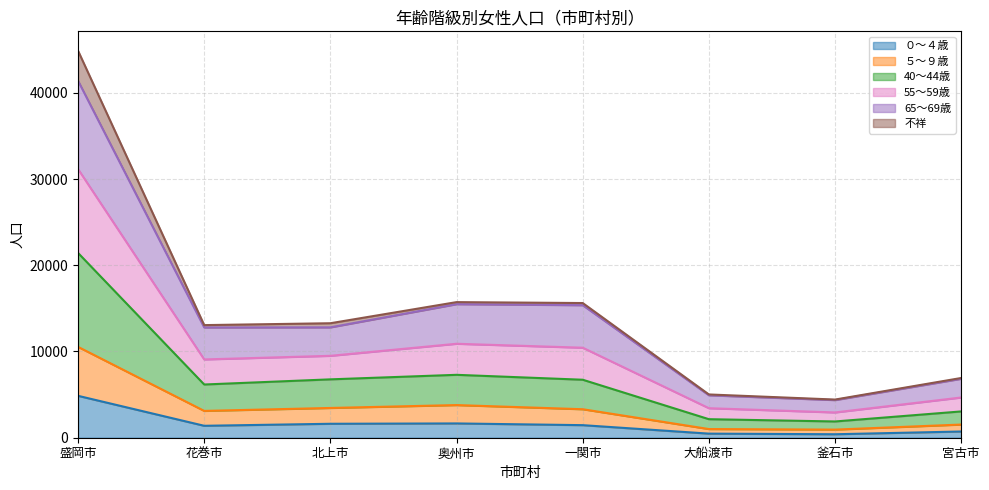

True or false: ０～４歳 has more than 2 interior local peaks.

False